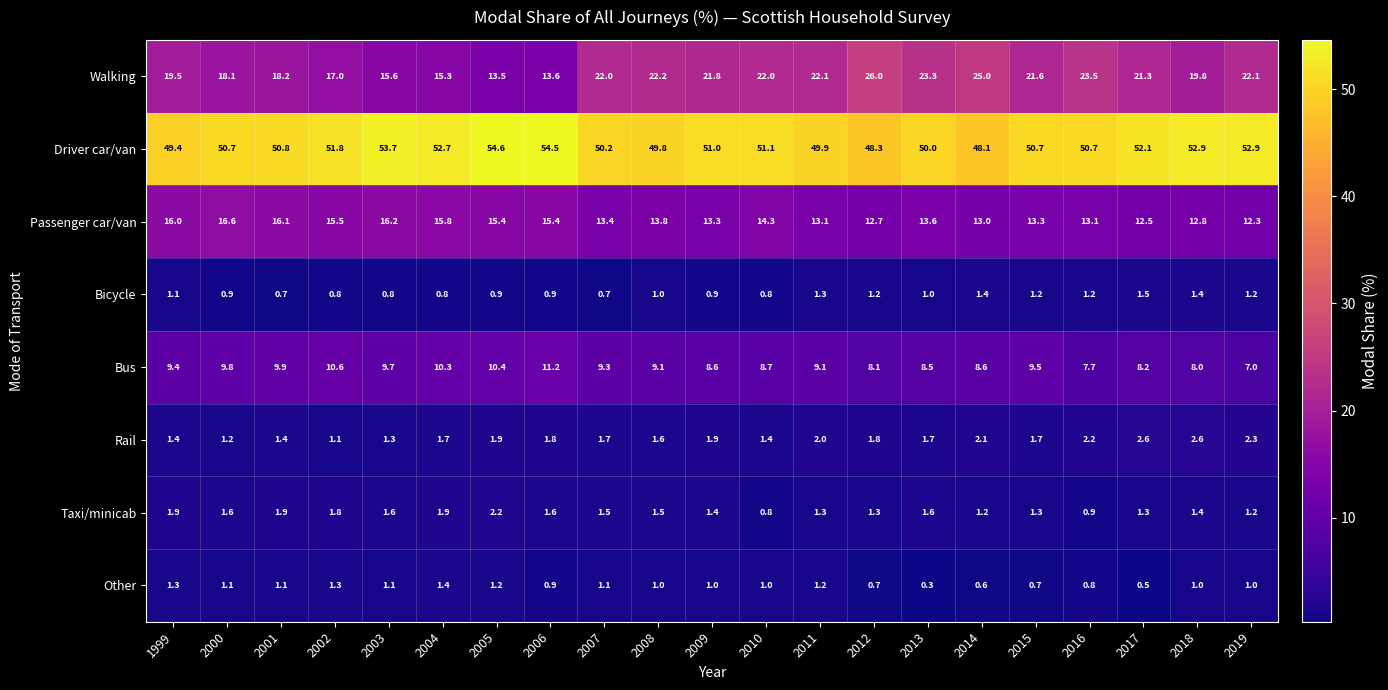

Is the value of Driver car/van at 2000 greater than the value of Walking at 1999?

Yes